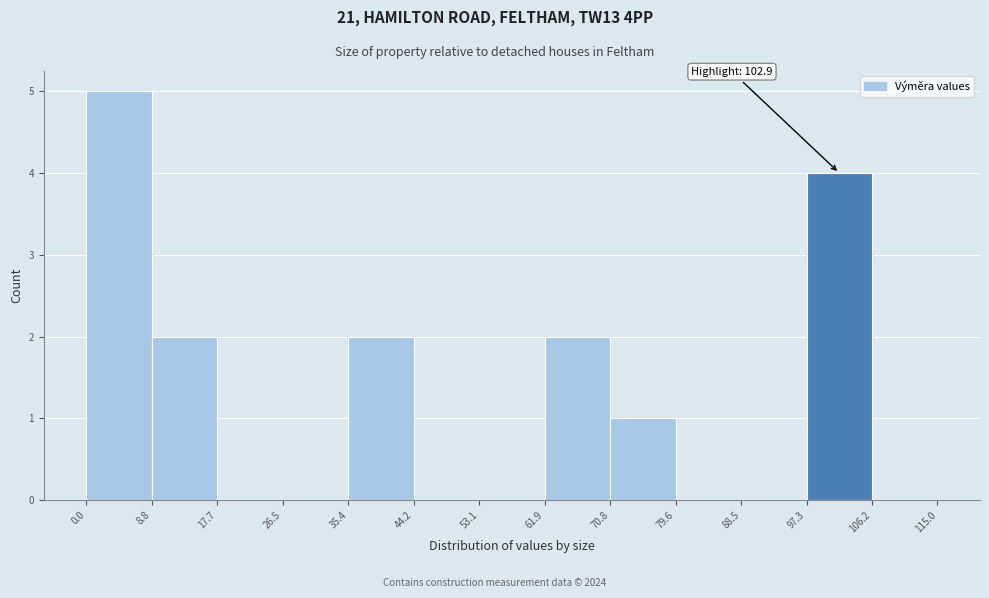

Which range on the x-axis has the tallest bar?

0.0 to 8.8